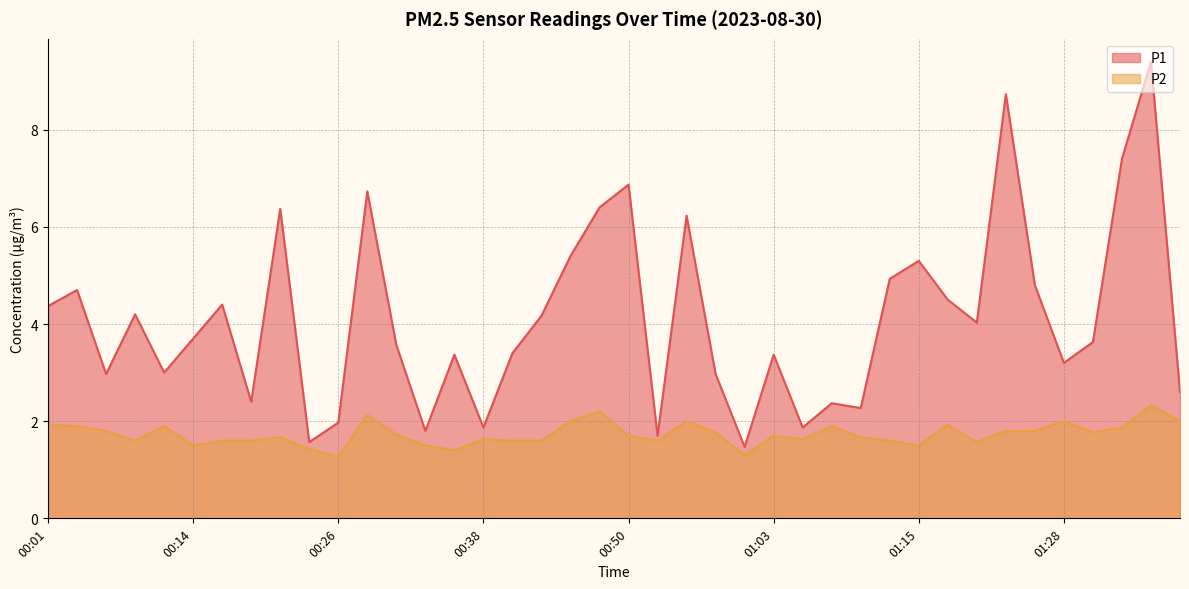

What is the label of the 36th point from the left?

01:28